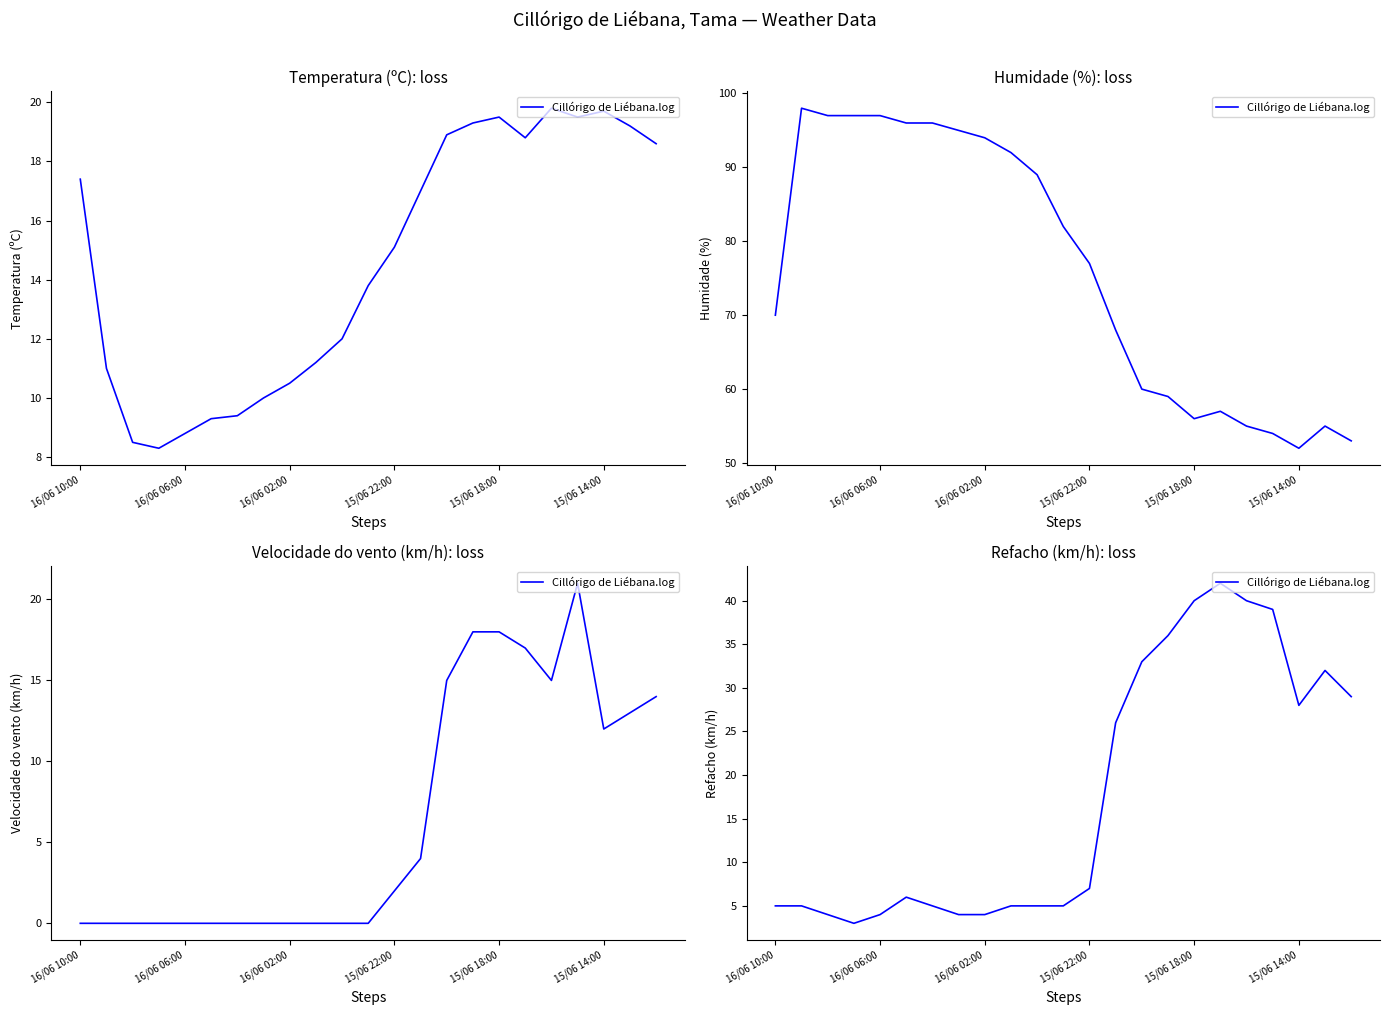

Between 18 and 15/06 18:00, which is larger?

18